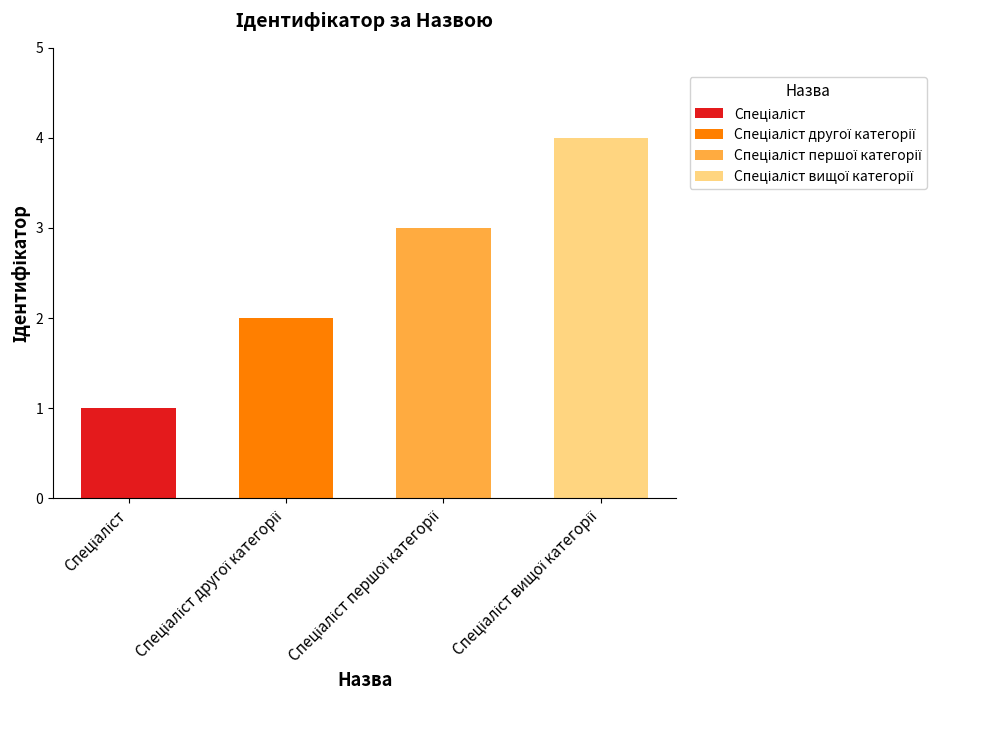

What is the change in value from Спеціаліст першої категорії to Спеціаліст вищої категорії?

+1